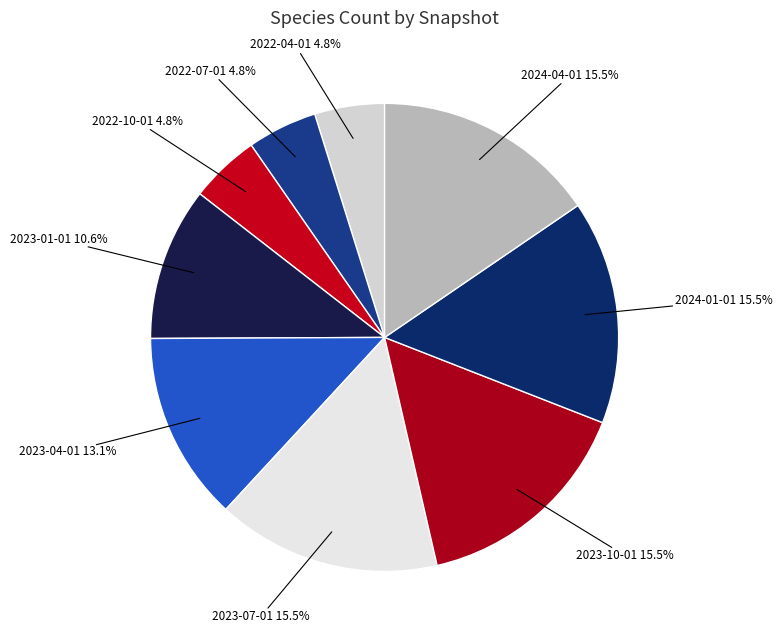

Count the number of slices in the pie.

9